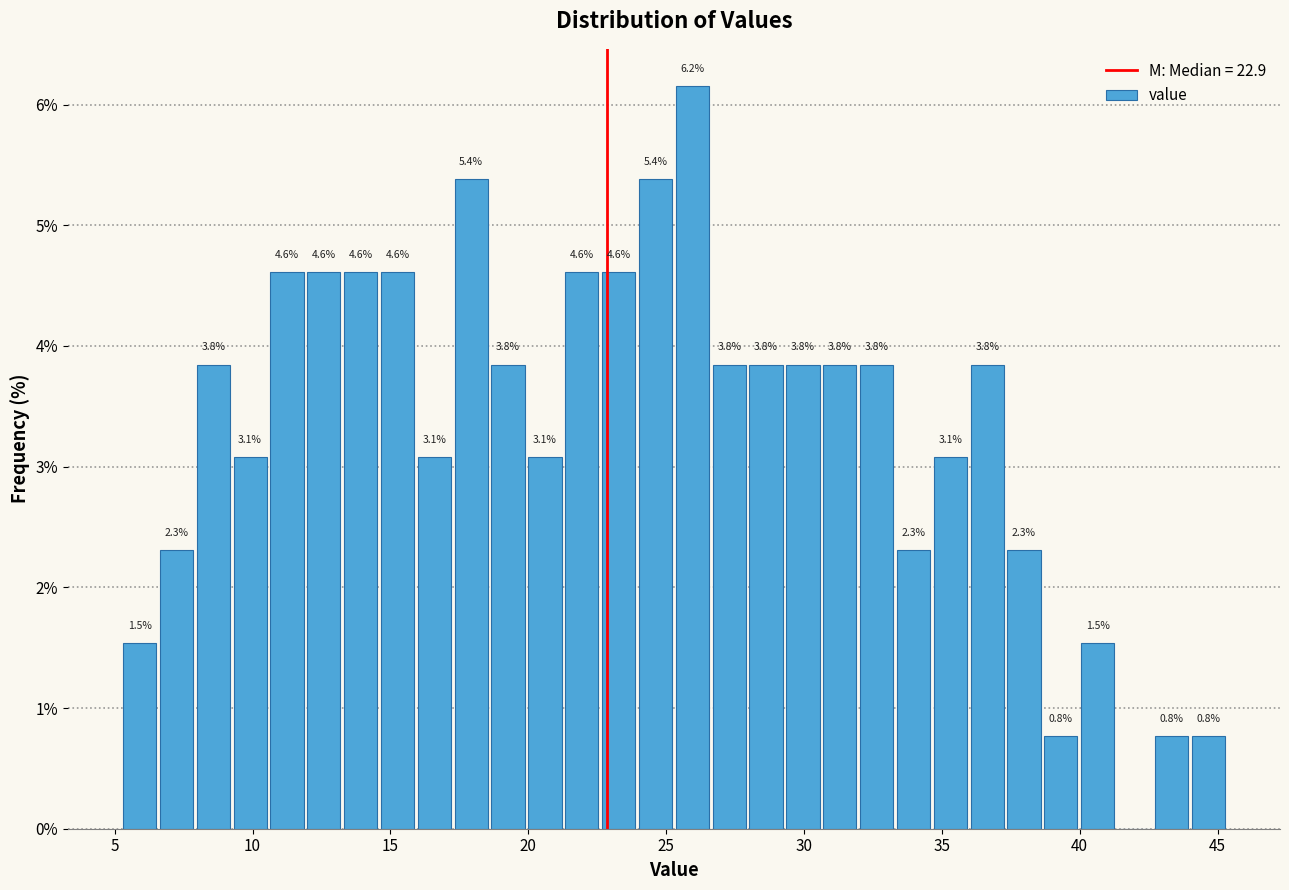

Around what value on the x-axis is the tallest bar? Give the approximate position of its centre, as read against the axis.

26.0